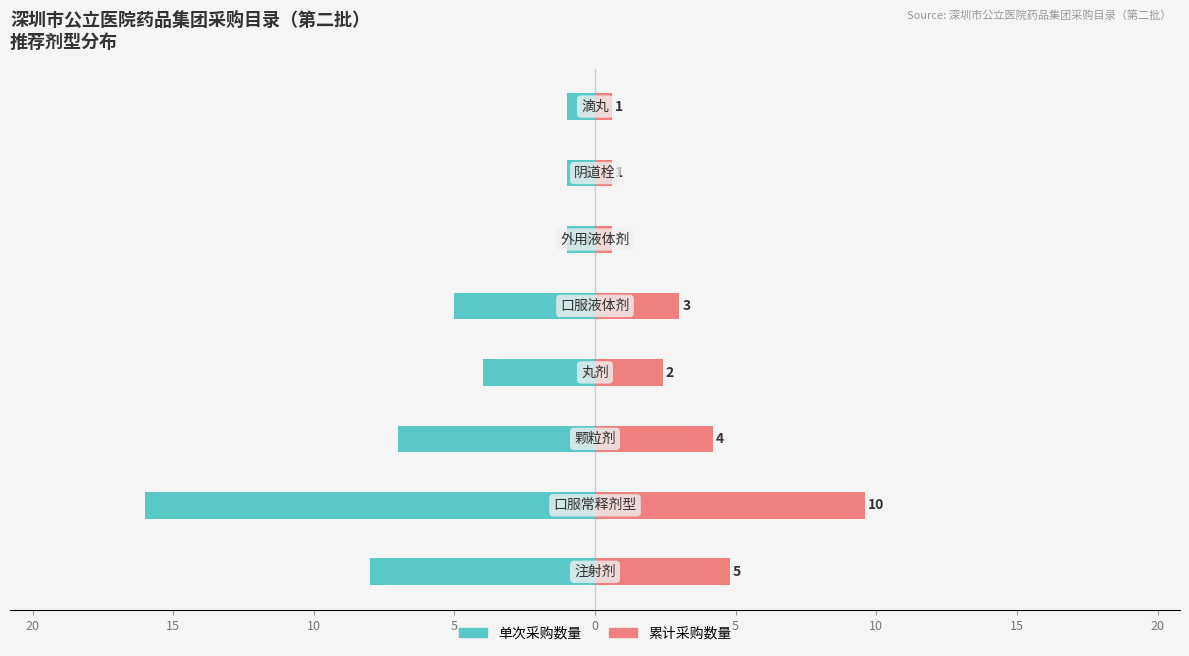

Reading right to left, extract all data points from this chart.

单次采购数量: -1.0	-1.0	-1.0	-5.0	-4.0	-7.0	-16.0	-8.0
累计采购数量: 0.6	0.6	0.6	3.0	2.4	4.2	9.6	4.8